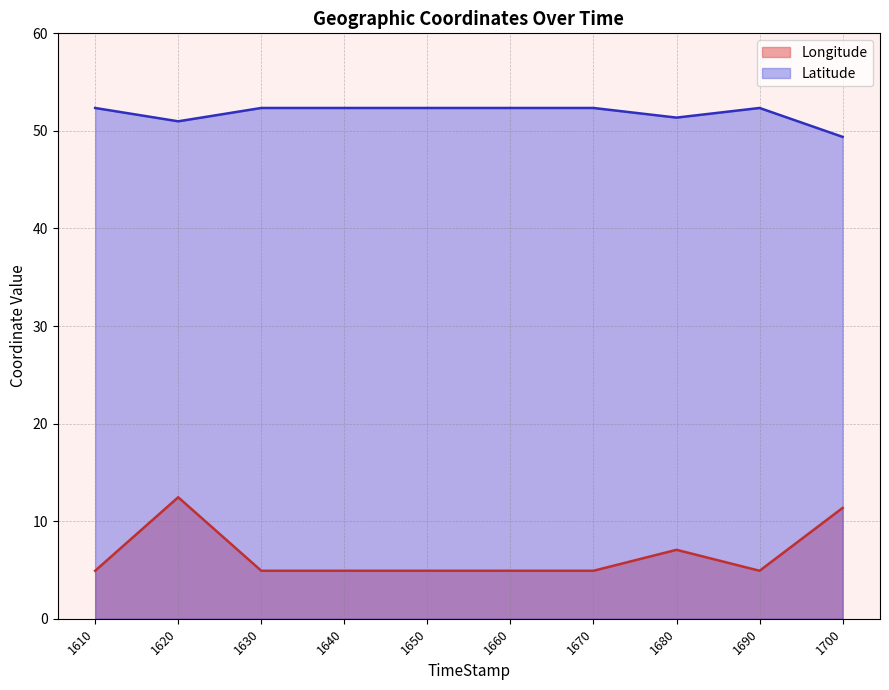

What value does the Latitude series have at 1631?

52.4